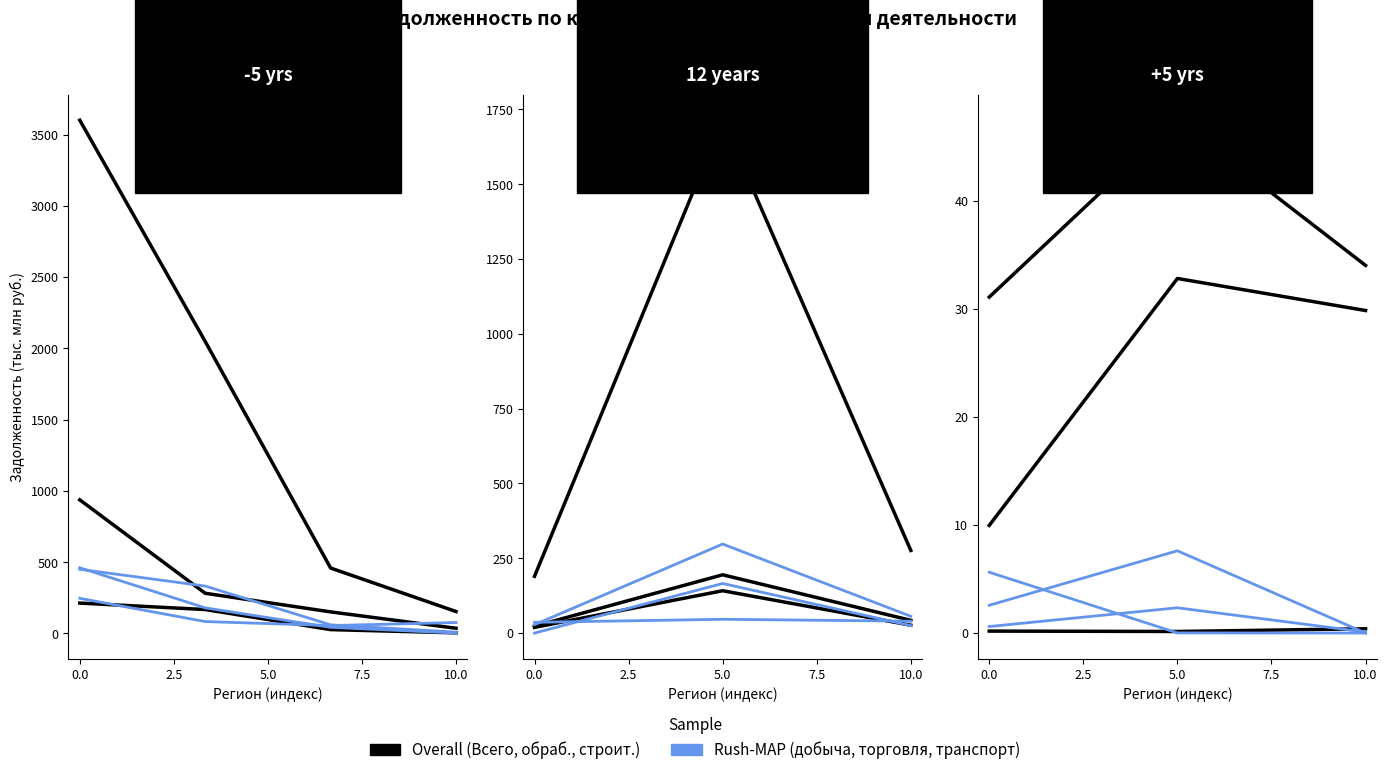

What is the label of the 3rd point from the left?

10.0